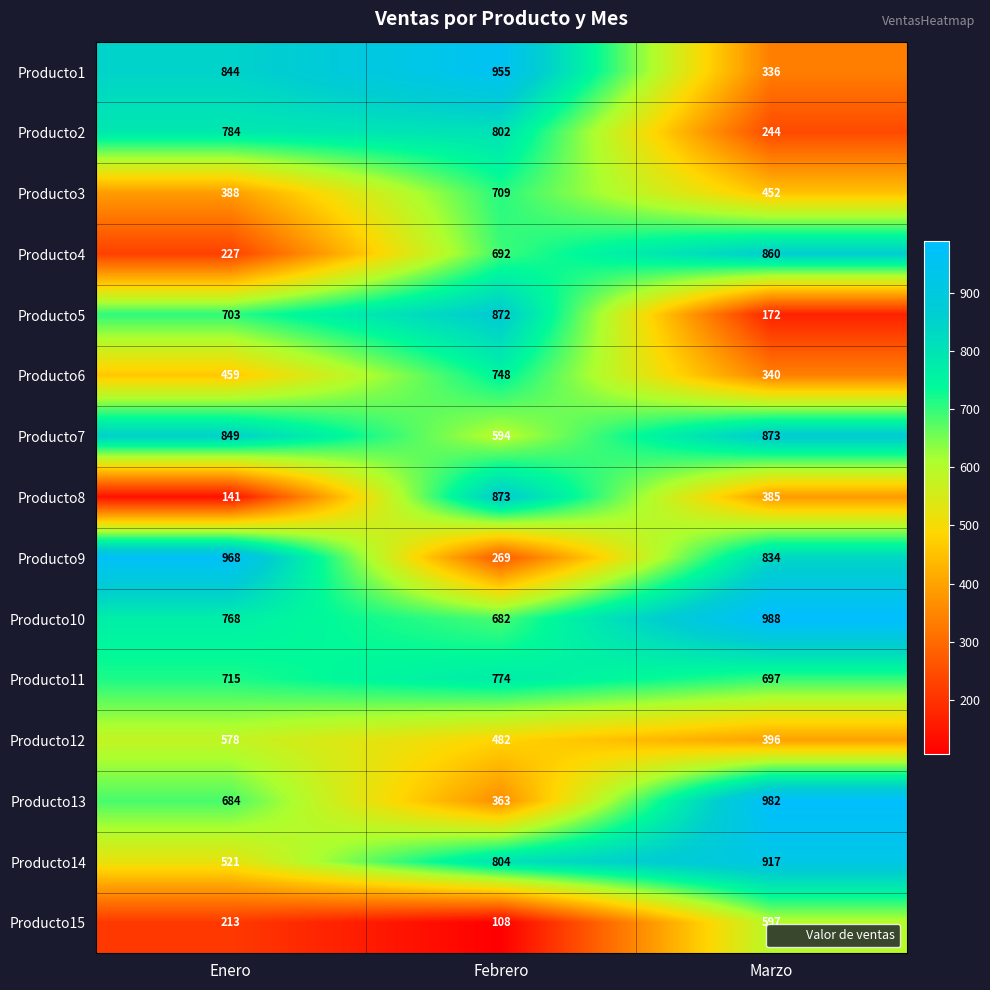

At Febrero, list the series in order from largest to smallest.

Producto1, Producto8, Producto5, Producto14, Producto2, Producto11, Producto6, Producto3, Producto4, Producto10, Producto7, Producto12, Producto13, Producto9, Producto15